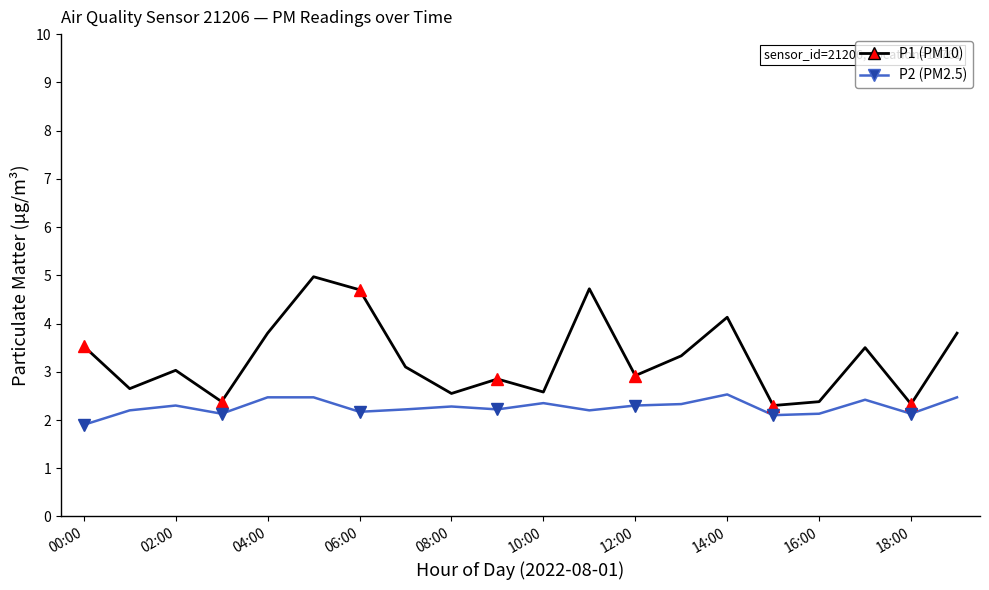

In P1 (PM10), how many points are higher than both neighbors (excluding endpoints)?

6